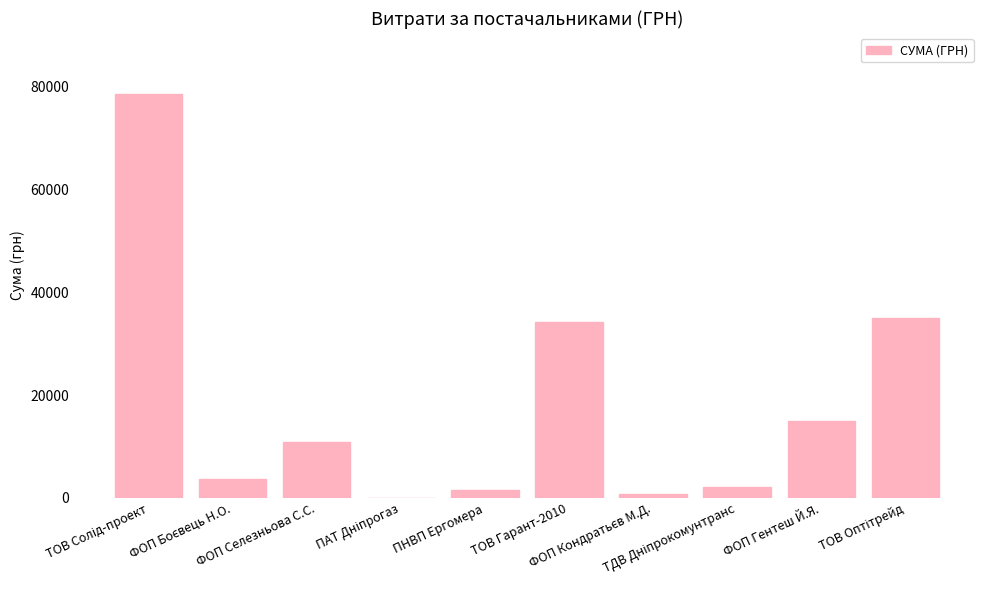

What is the greatest value displayed?

78600.0